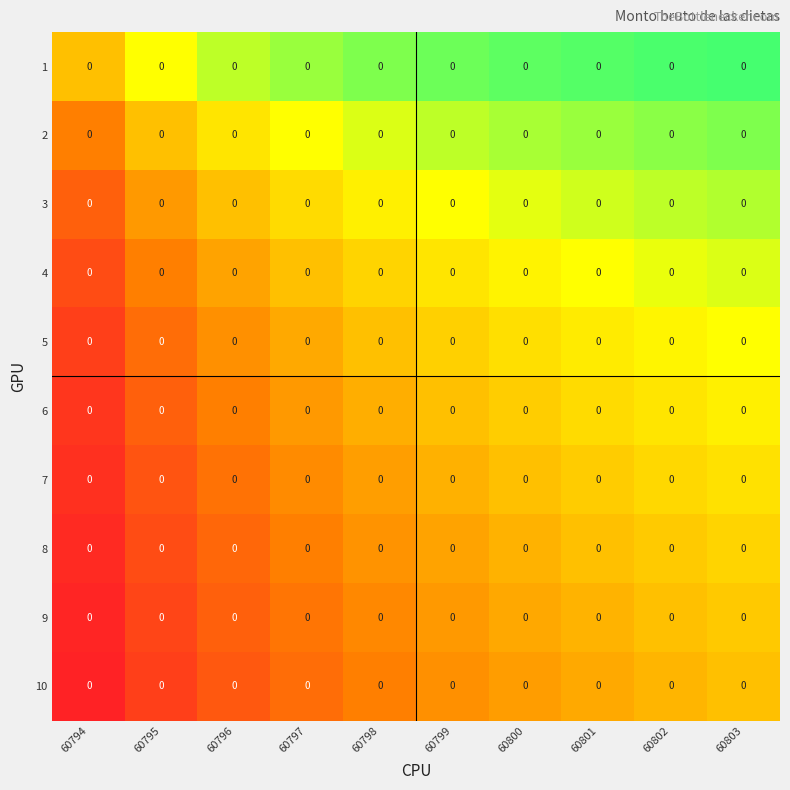

Between 60798 and 60801, which is larger?

60801